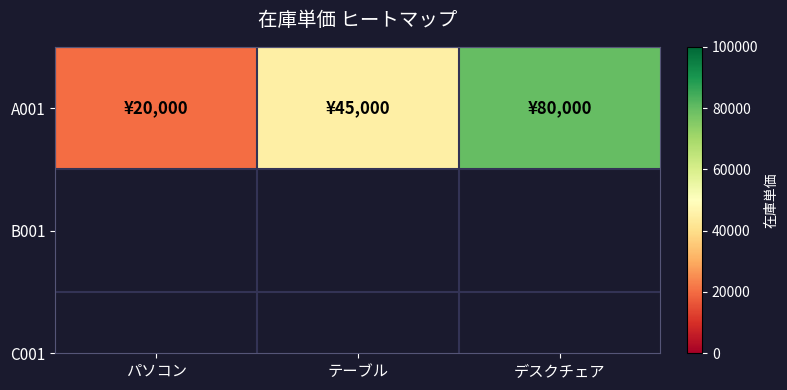

At which label does the data first exceed 45000?

デスクチェア